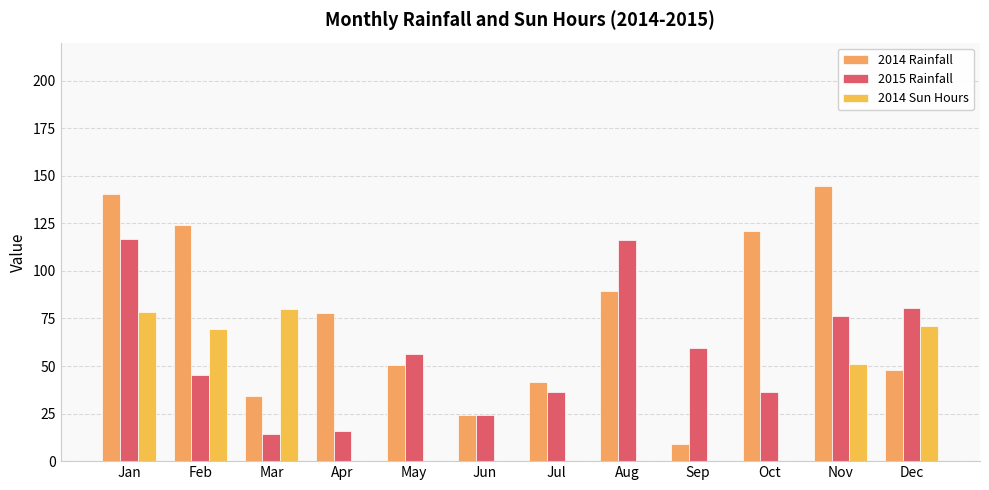

Are the bars grouped side by side (vs. stacked)?

Yes